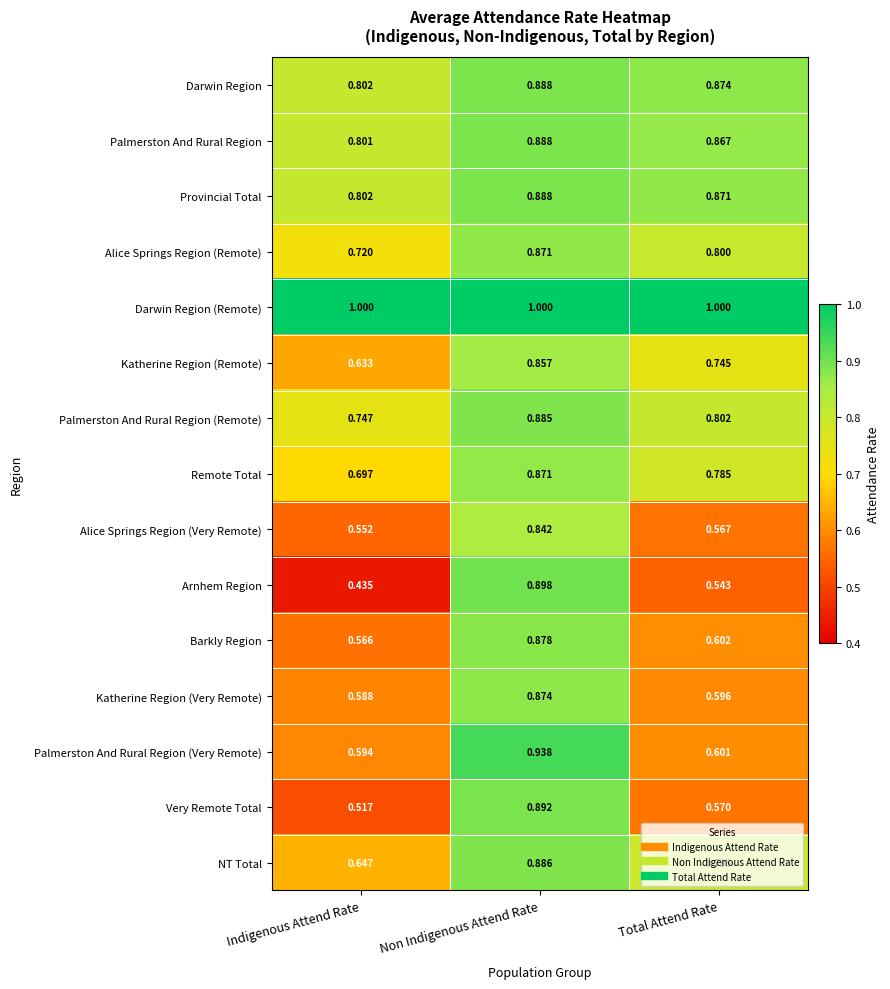

At which category is the sum across all series the highest?

Non Indigenous Attend Rate